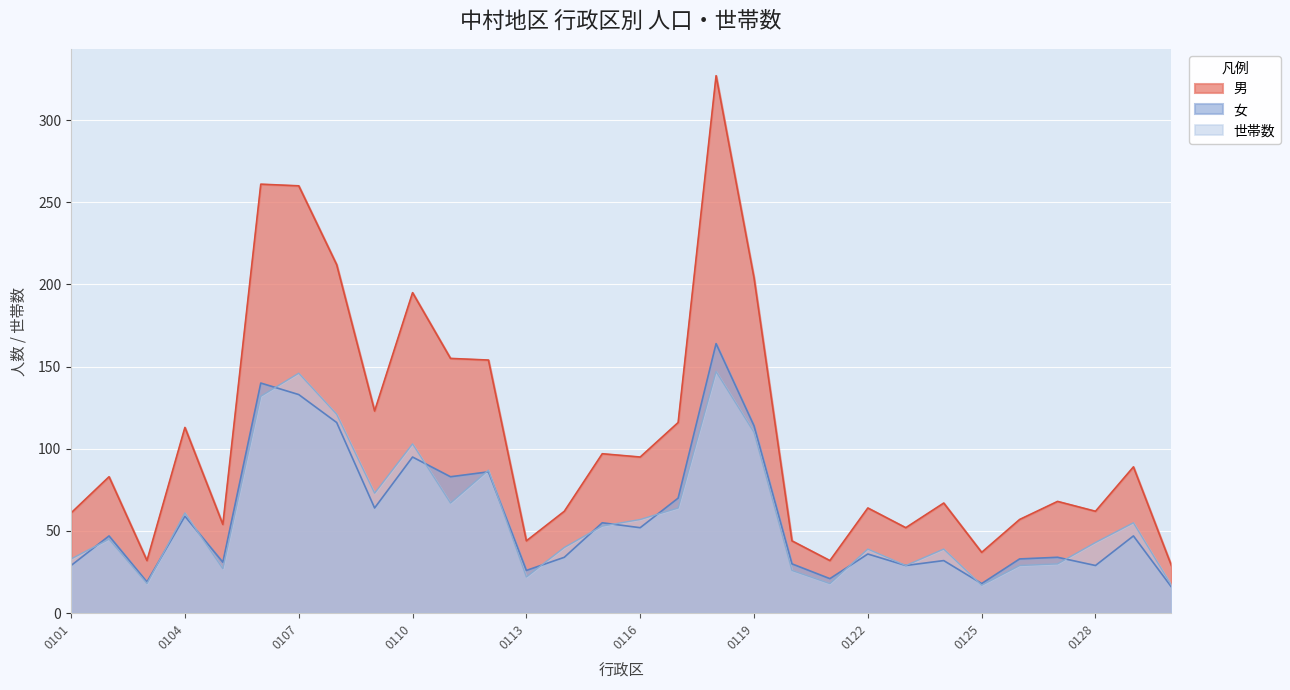

What are all the series names shown in the legend?

男, 女, 世帯数